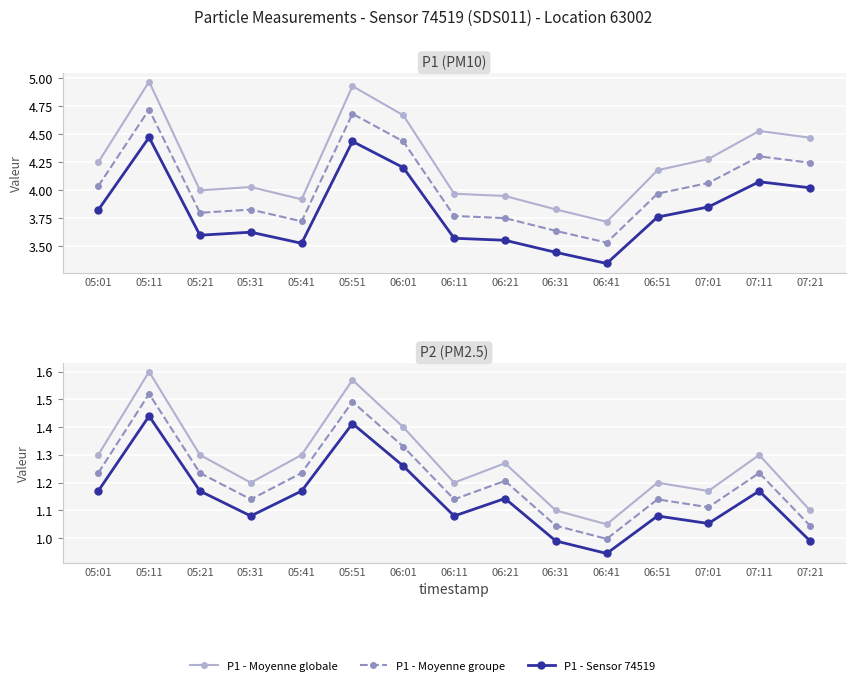

What is the lowest value of the P2 - Moyenne groupe series?

1.0